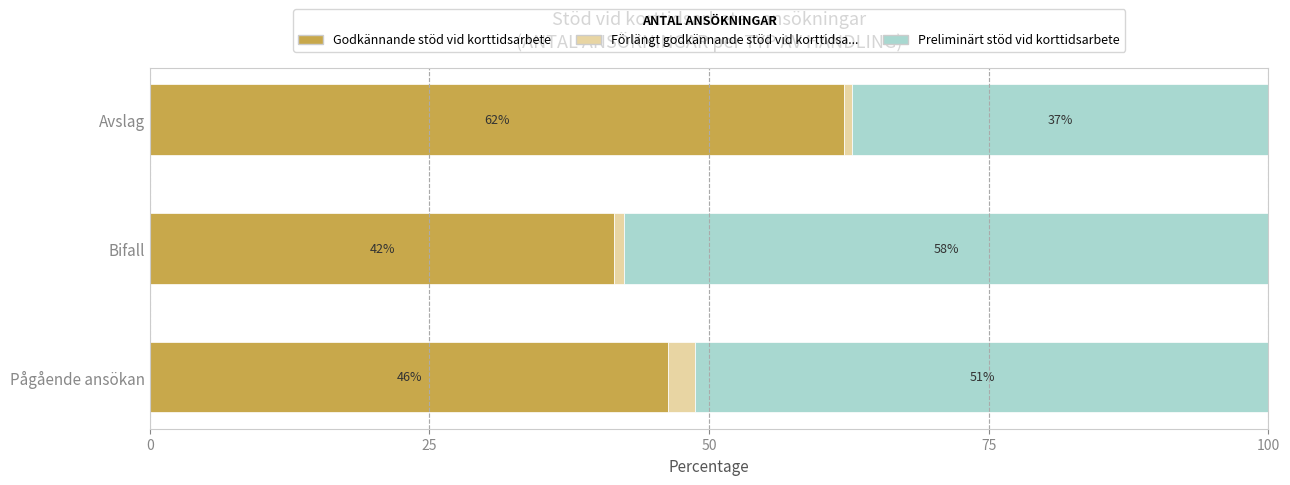

What are all the series names shown in the legend?

Godkännande stöd vid korttidsarbete, Förlängt godkännande stöd vid korttidsa..., Preliminärt stöd vid korttidsarbete